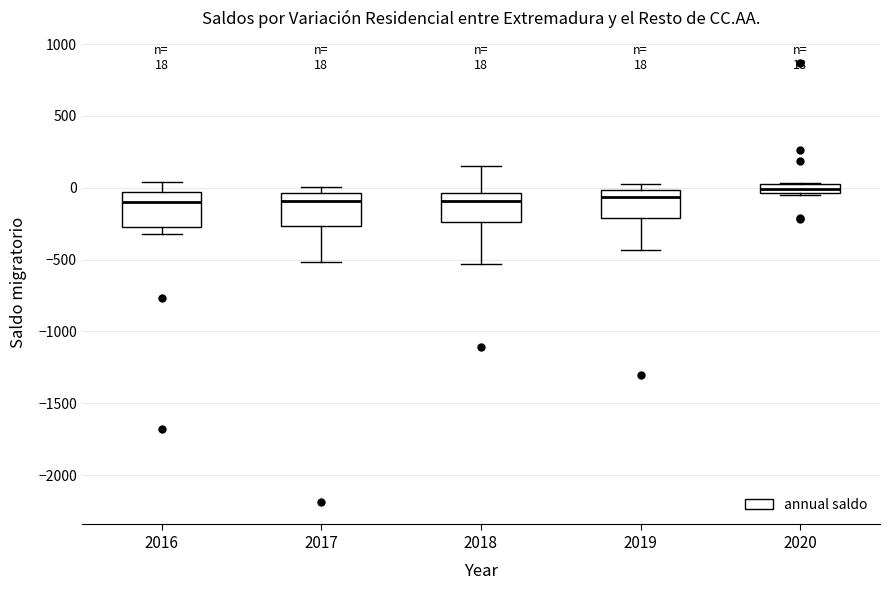

Which box has the highest median line?

2020